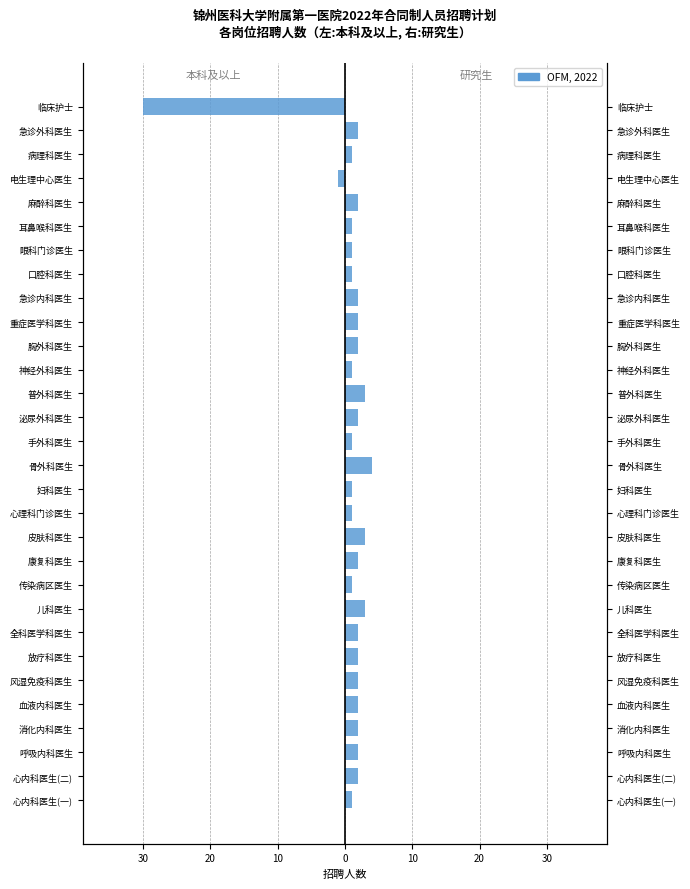

Reading left to right, what are all the values shown in this chart?

本科及以上: 0	0	0	0	0	0	0	0	0	0	0	0	0	0	0	0	0	0	0	0	0	0	0	0	0	0	-1	0	0	-30
研究生: 1	2	2	2	2	2	2	2	3	1	2	3	1	1	4	1	2	3	1	2	2	2	1	1	1	2	0	1	2	0